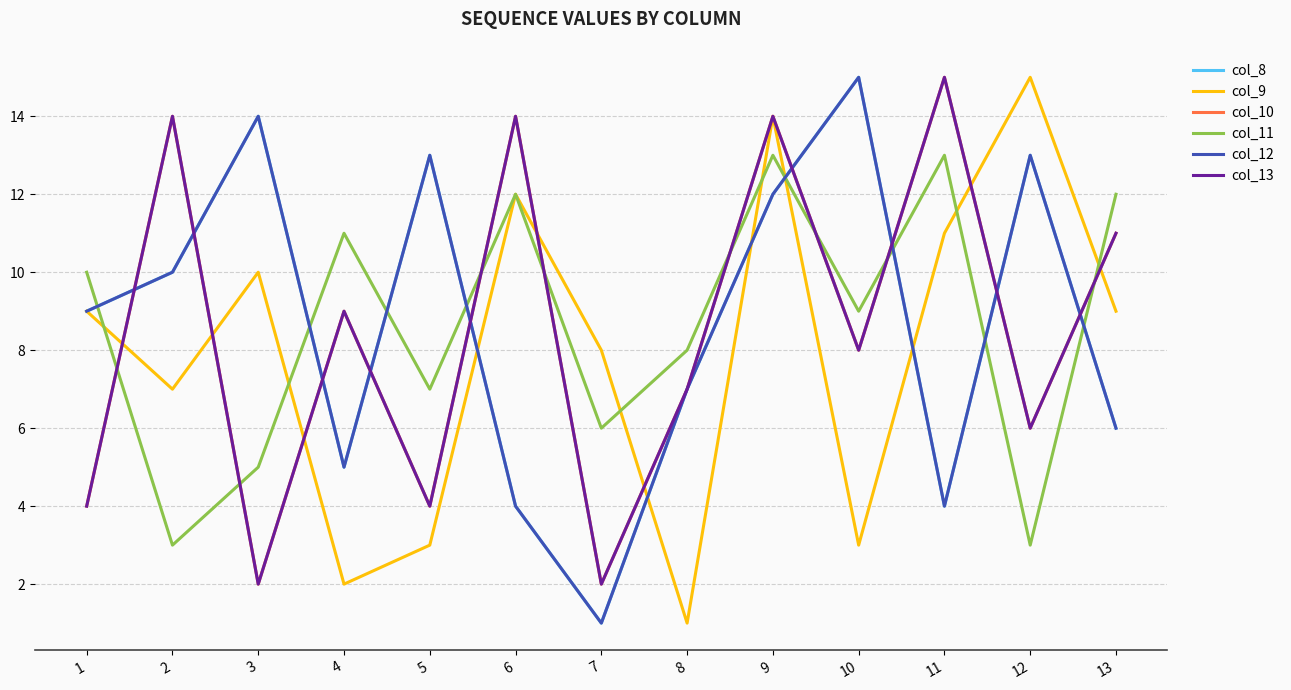

Between 10 and 6, which is larger?

10